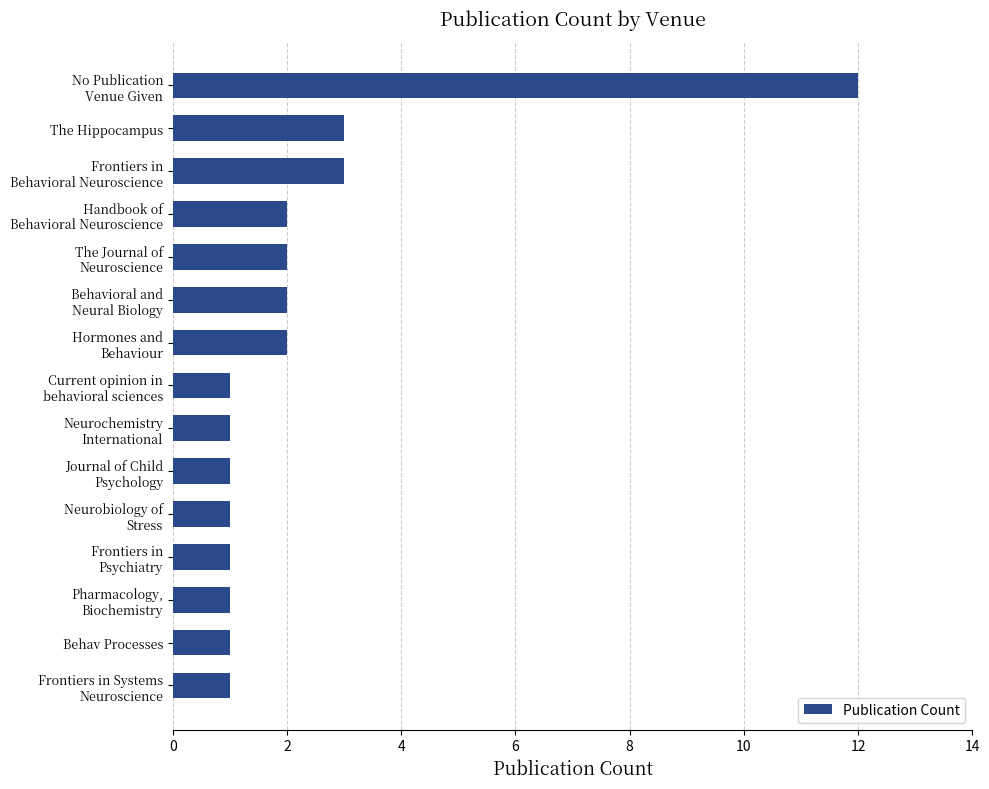

What is the difference between the maximum and minimum values?

11